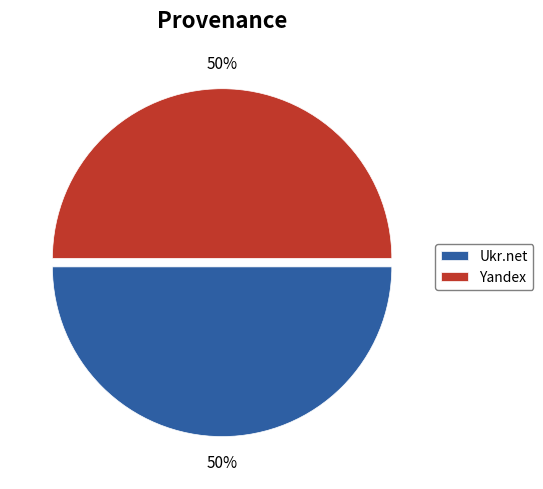

What is the ratio of the value at Yandex to the value at Ukr.net?

1.0